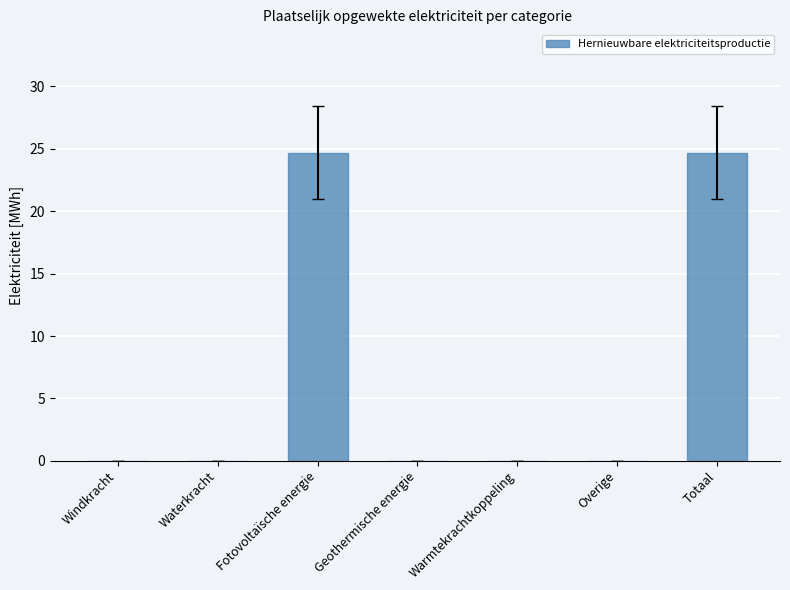

True or false: the data shows 24.7 at Totaal.

True